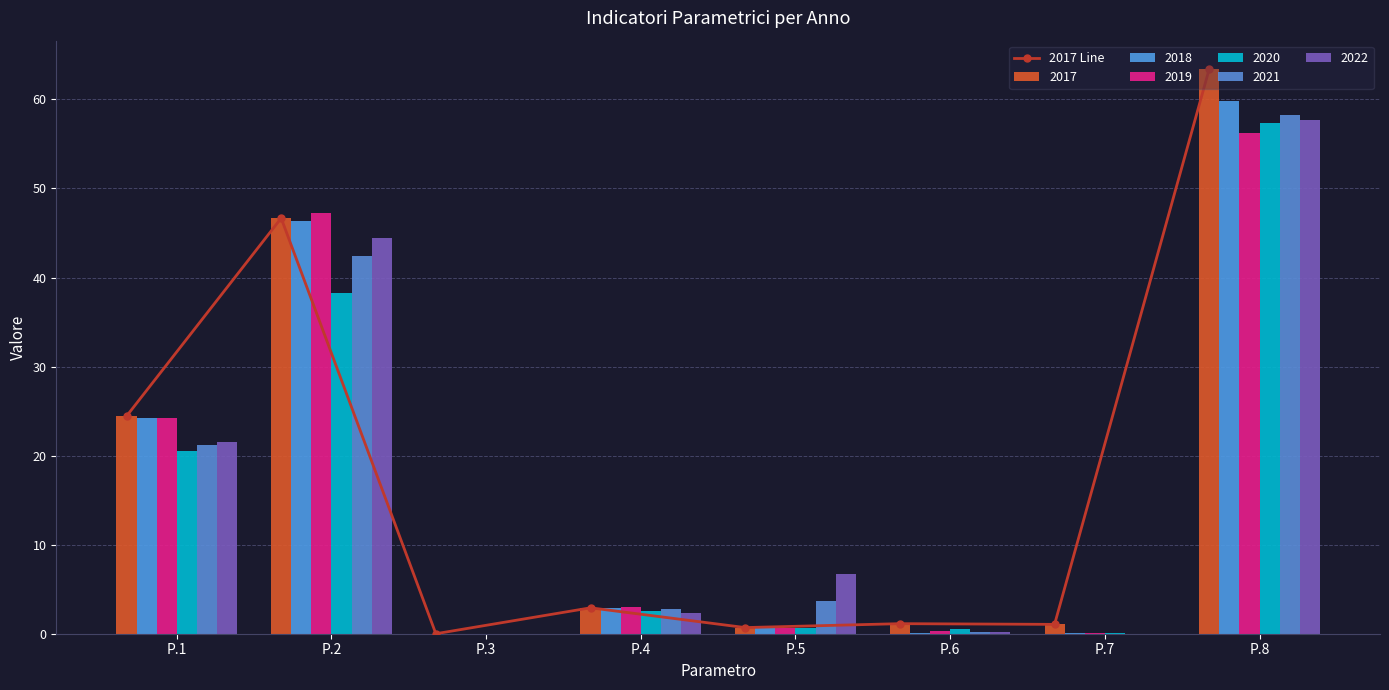

Reading left to right, list all the values displayed in this chart.

24.4	46.7	0.0	2.9	0.7	1.1	1.1	63.4